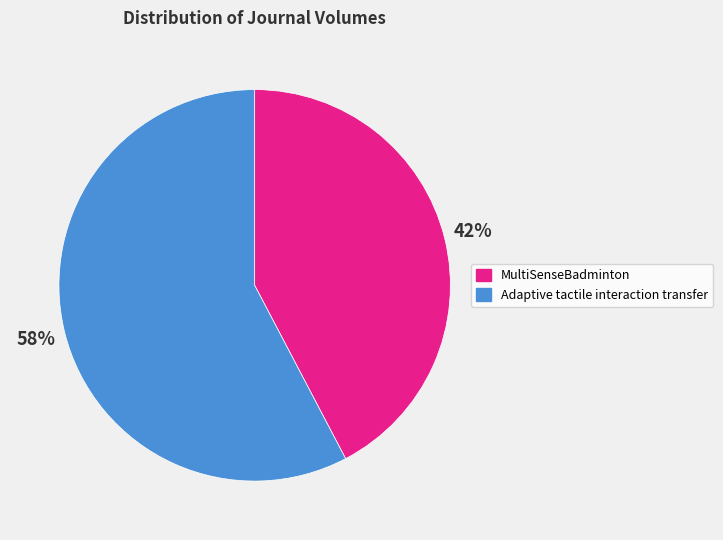

Do Adaptive tactile interaction transfer and MultiSenseBadminton together represent more than half of the pie?

Yes